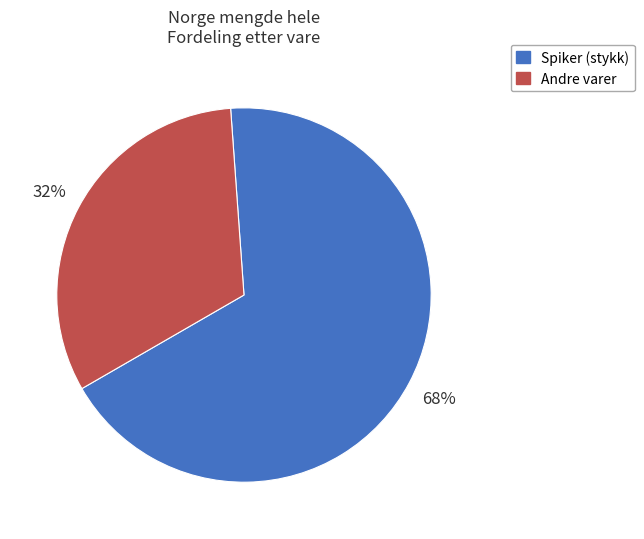

Count the number of slices in the pie.

2